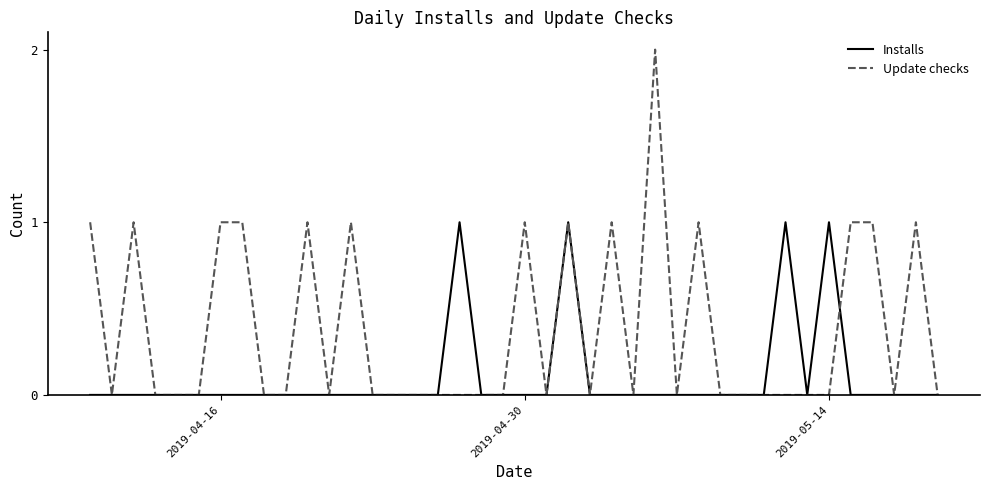

What is the difference between the second highest and minimum values in the Installs series?

1